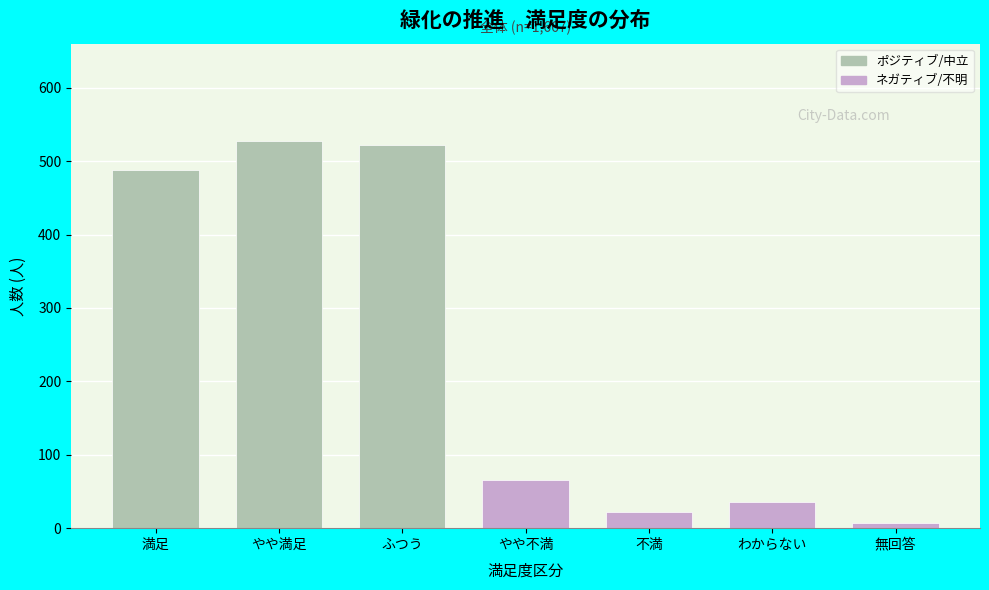

Reading right to left, transcribe all the data shown in this chart.

7	35	22	65	522	528	488